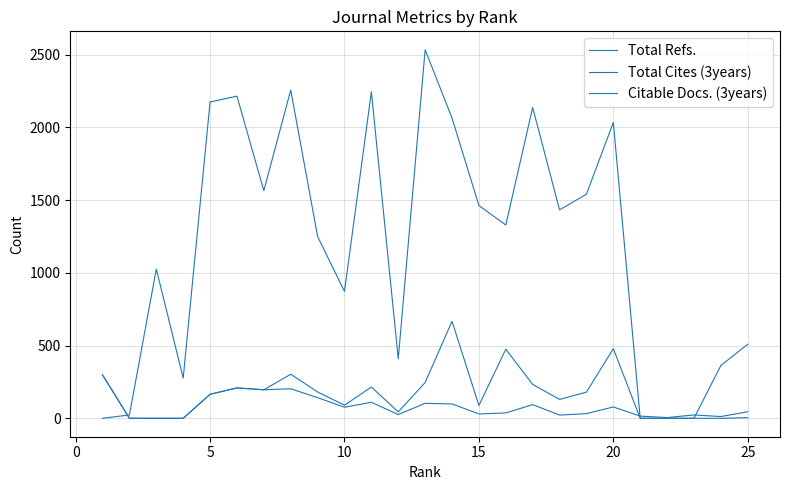

How many values in the Total Refs. series are below 1329?

12